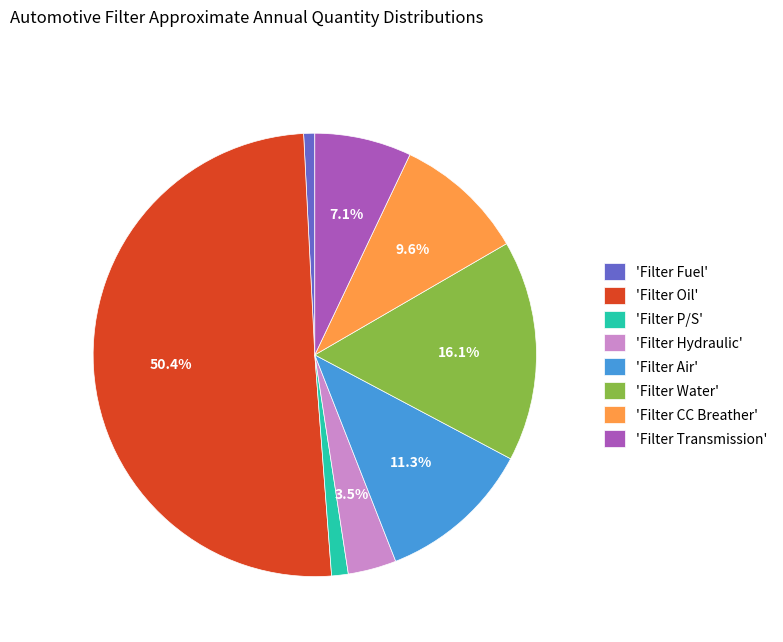

Does 'Filter Fuel' represent more than half of the total?

No